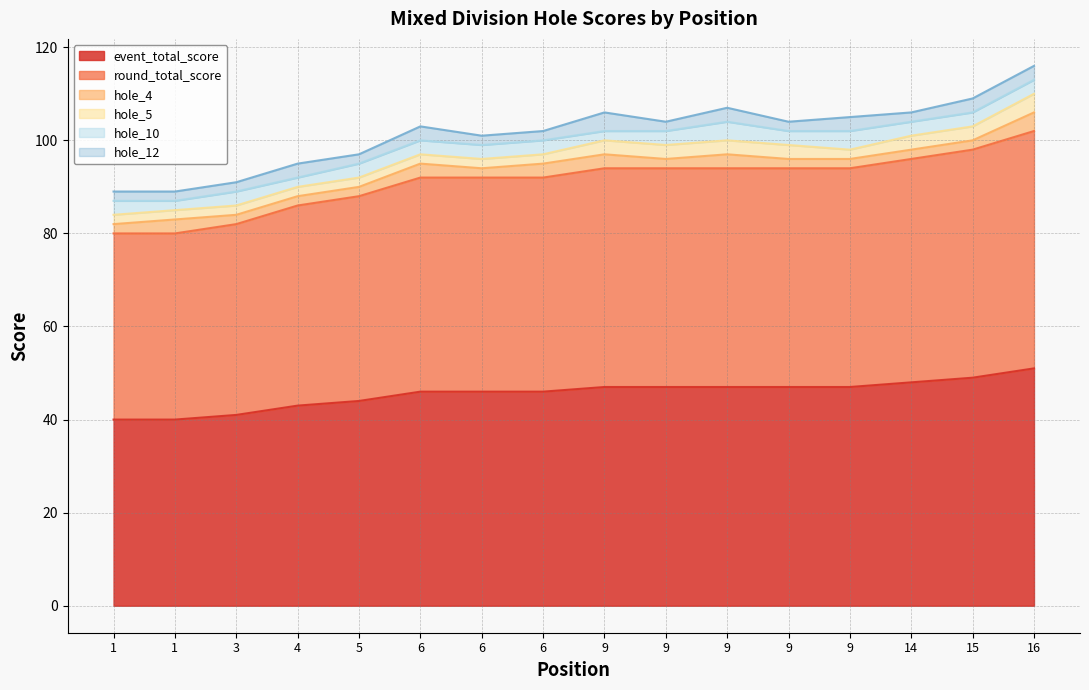

Is the value of round_total_score at 16 greater than the value of hole_5 at 9?

Yes